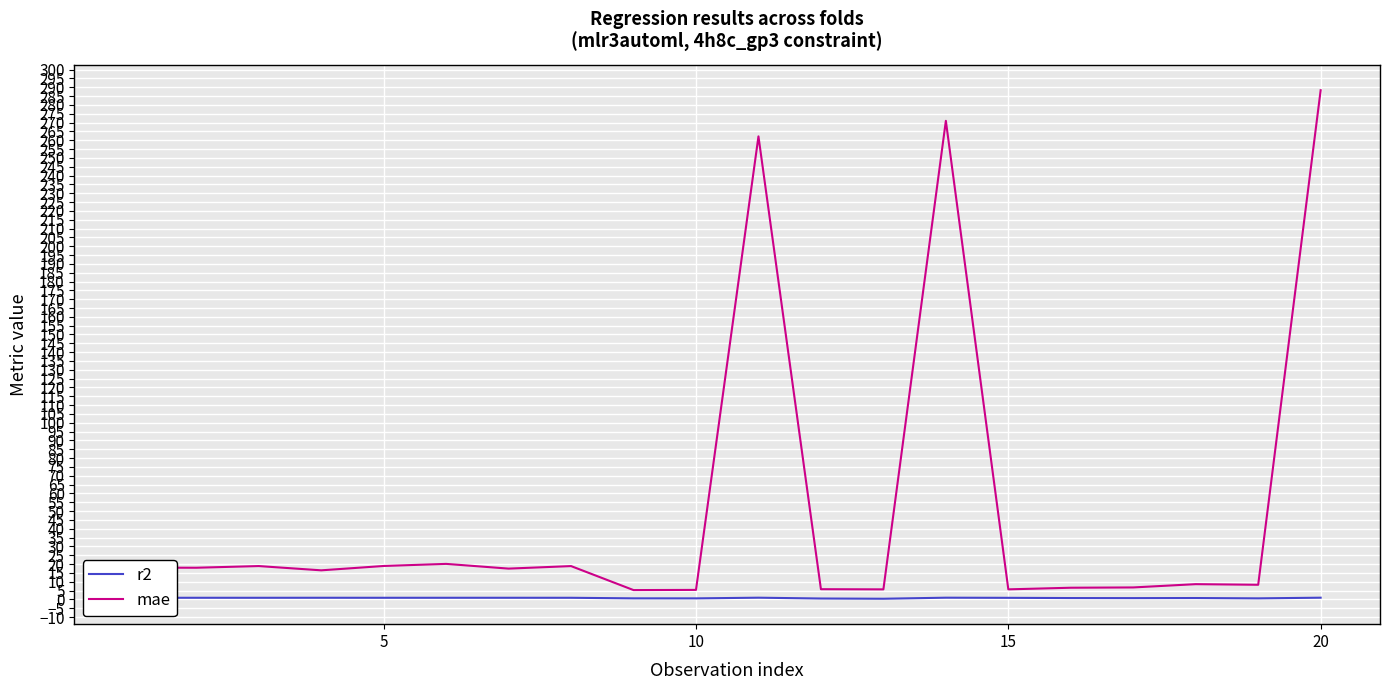

Which series has the largest total across all categories?

mae